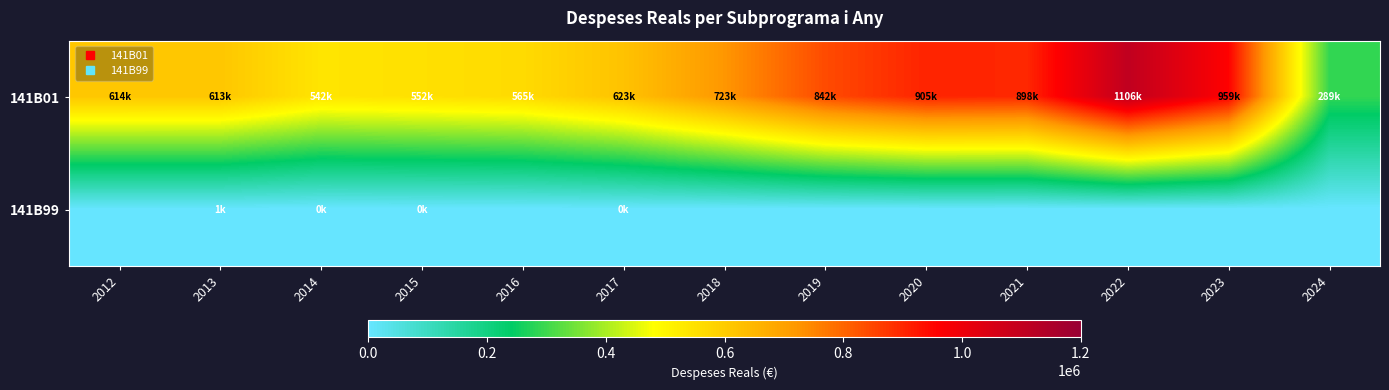

At which category does the chart reach its minimum across all series?

2012